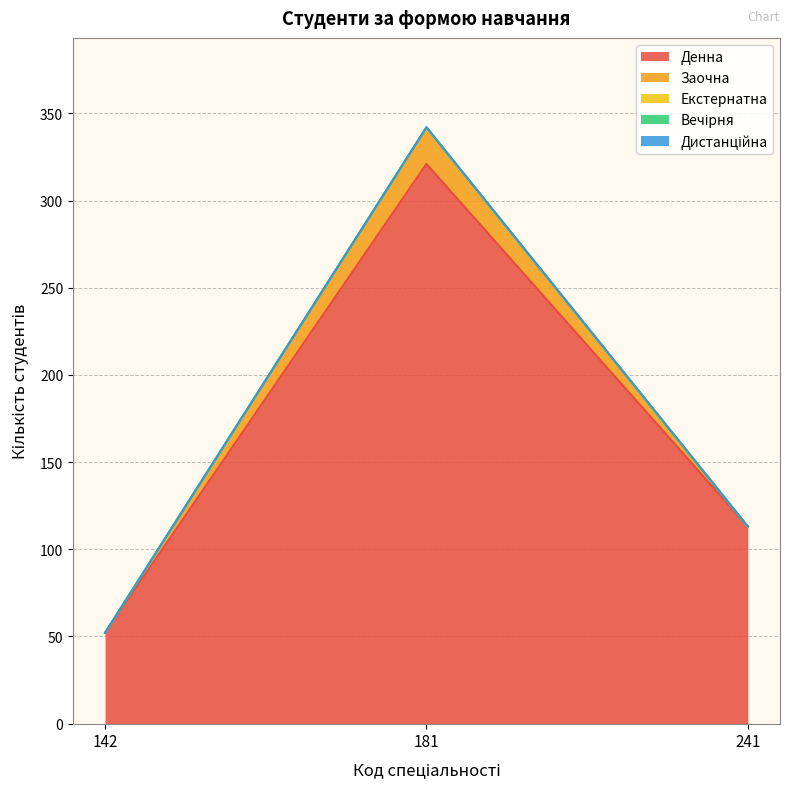

What is the greatest value displayed?

321